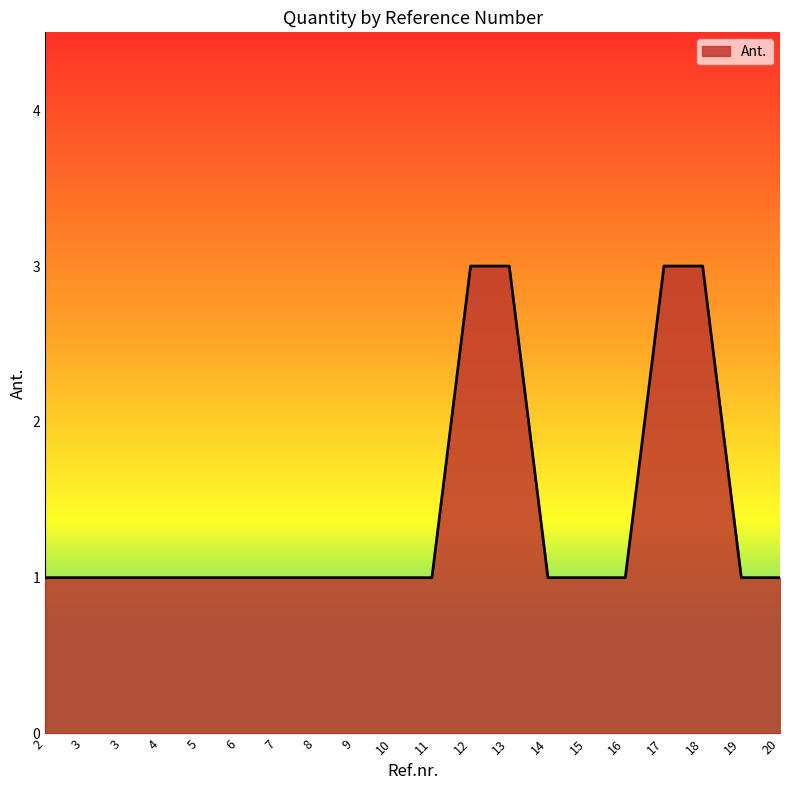

Rank the categories by value from lowest to highest.

2, 3, 3, 4, 5, 6, 7, 8, 9, 10, 11, 14, 15, 16, 19, 20, 12, 13, 17, 18